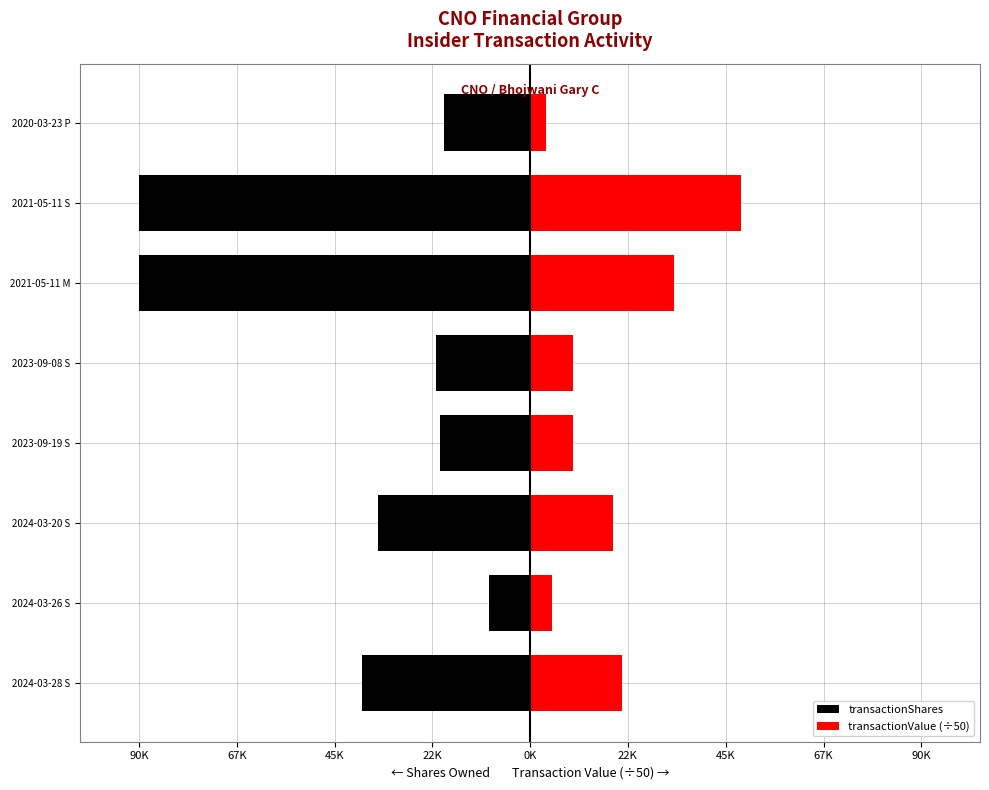

What is the spread (max minus min) of values at 2024-03-28 S?

60213.4